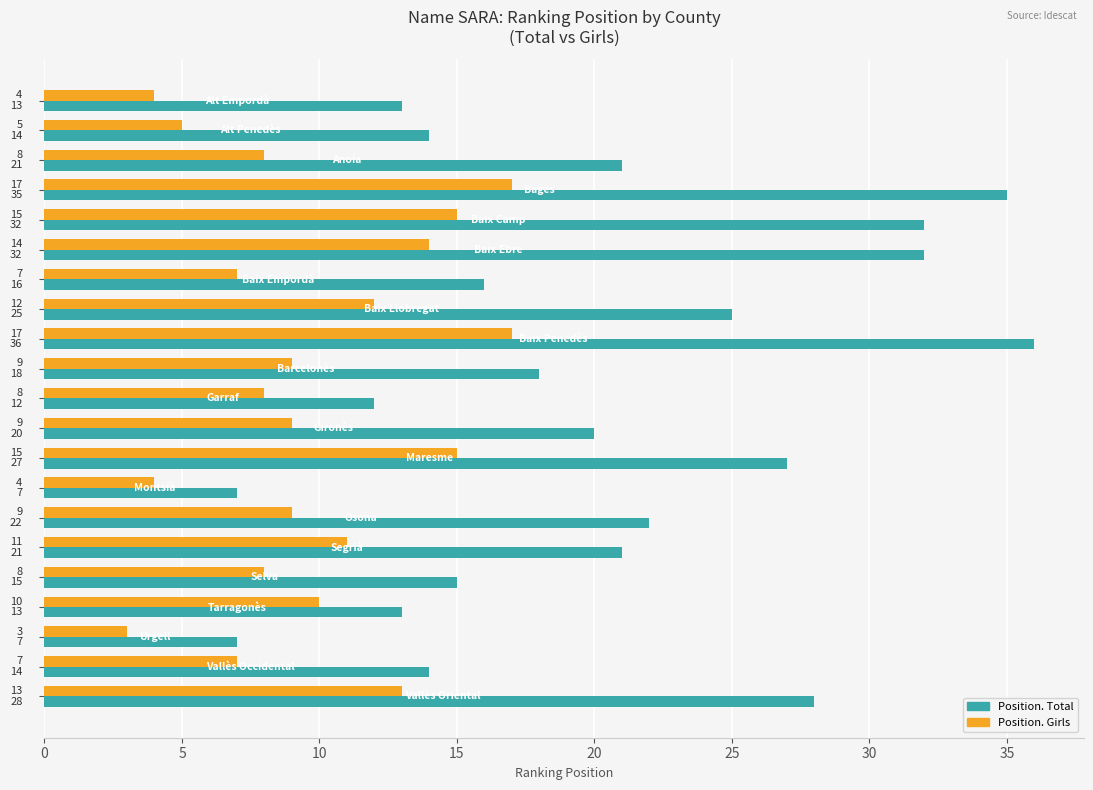

What is the difference between the second highest and minimum values in the Position. Girls series?

14